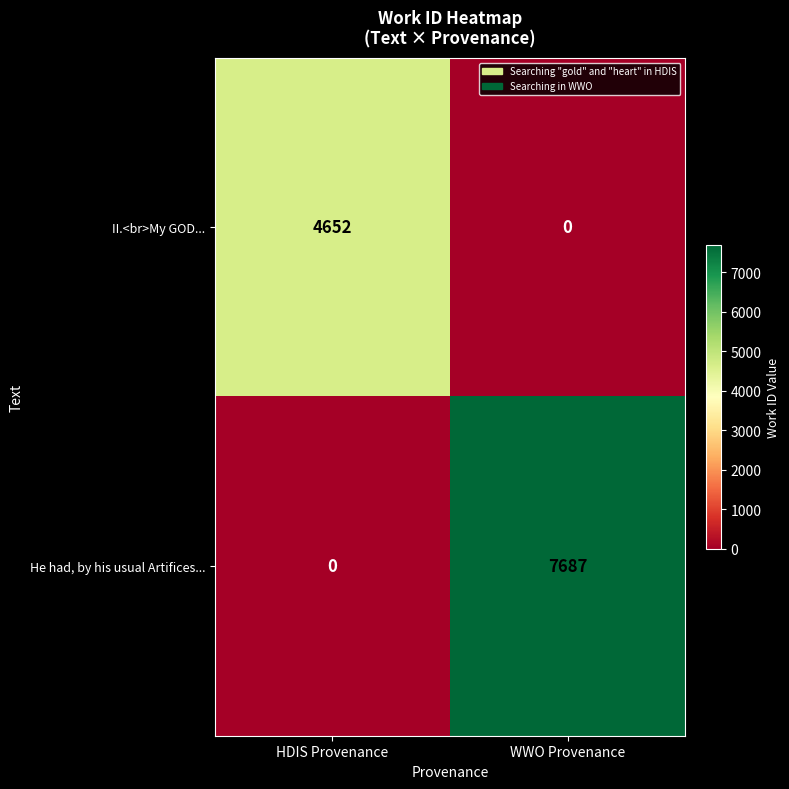

Where is He had, by his usual Artifices... nearest to the value 3843?

HDIS Provenance